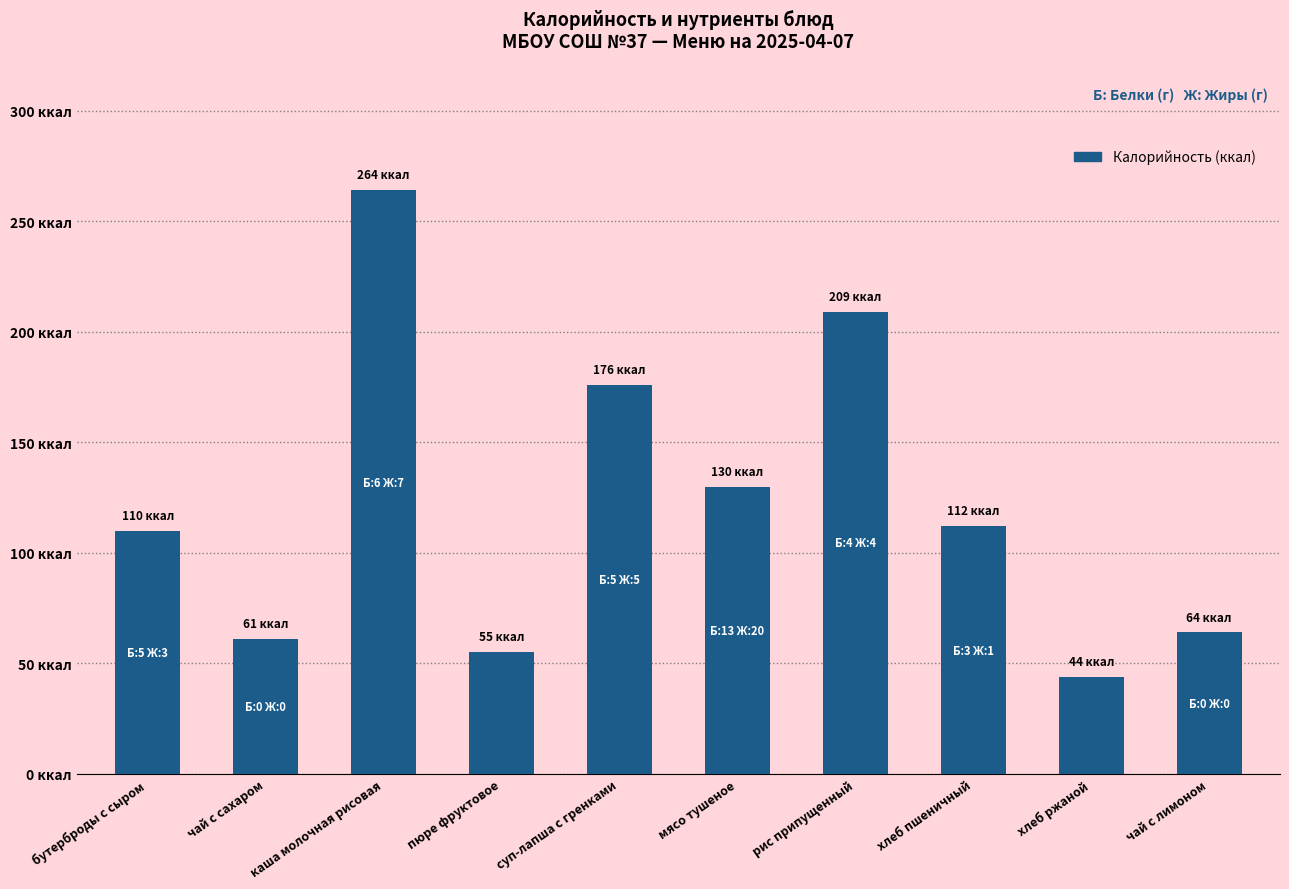

Does the chart contain any negative values?

No